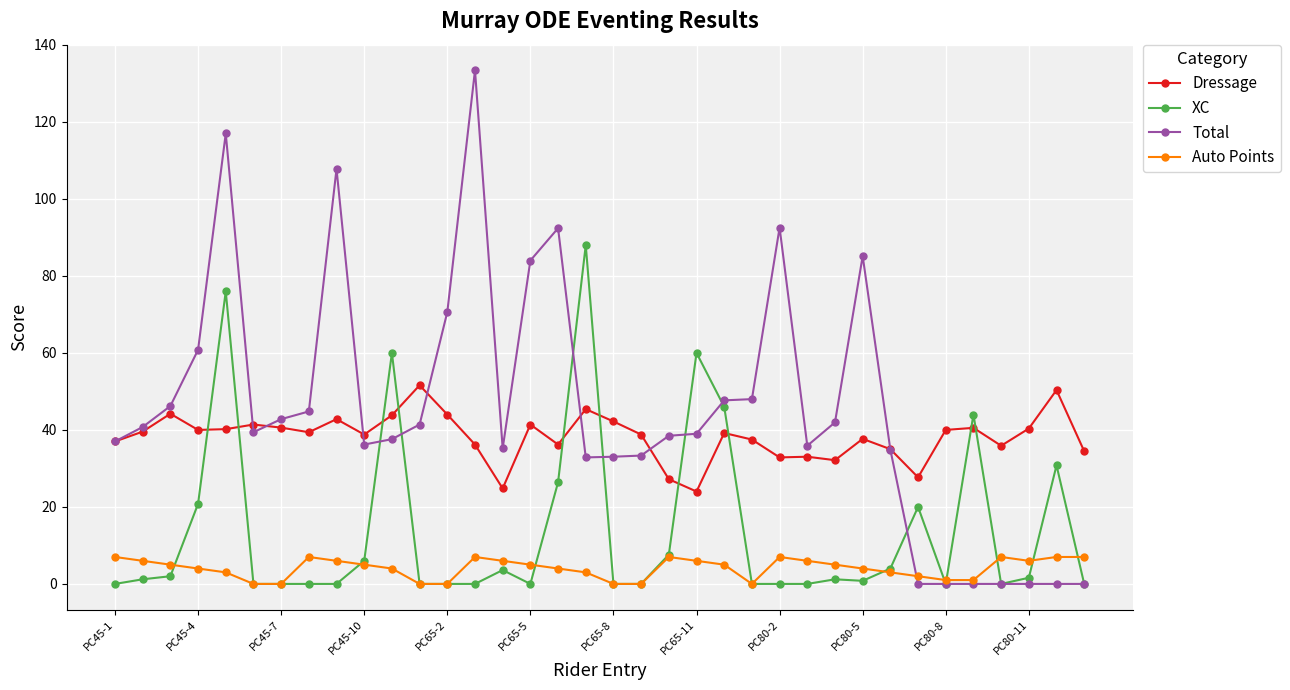

Which series has the largest range (max minus min)?

Total